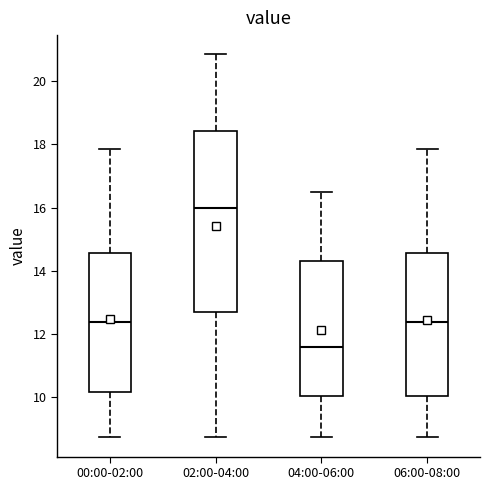

Reading left to right, transcribe this box plot: for each box, give where its median line is, the range the box spans, and where its two whiskers end, as read against the y-axis. The values are not printed on the chart, so give them approximately, as read against the axis.

00:00-02:00: median 12.4, box 10.2 to 14.6, whiskers 8.8 to 17.8
02:00-04:00: median 16.0, box 12.8 to 18.4, whiskers 8.8 to 20.8
04:00-06:00: median 11.6, box 10.0 to 14.4, whiskers 8.8 to 16.4
06:00-08:00: median 12.4, box 10.0 to 14.6, whiskers 8.8 to 17.8